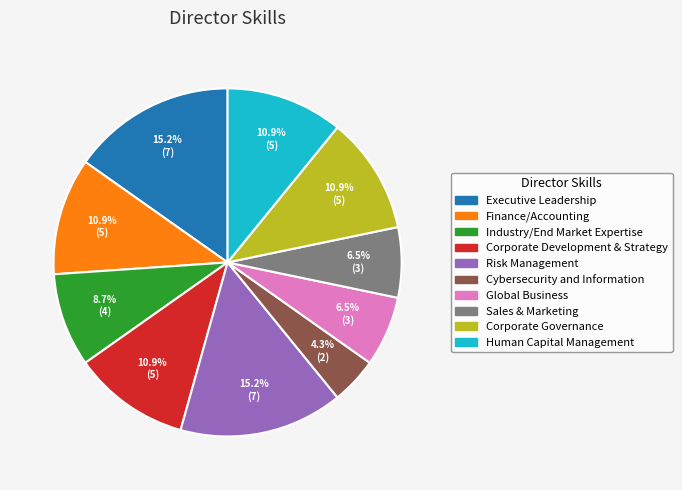

Which category has the smallest portion of the pie?

Cybersecurity and Information